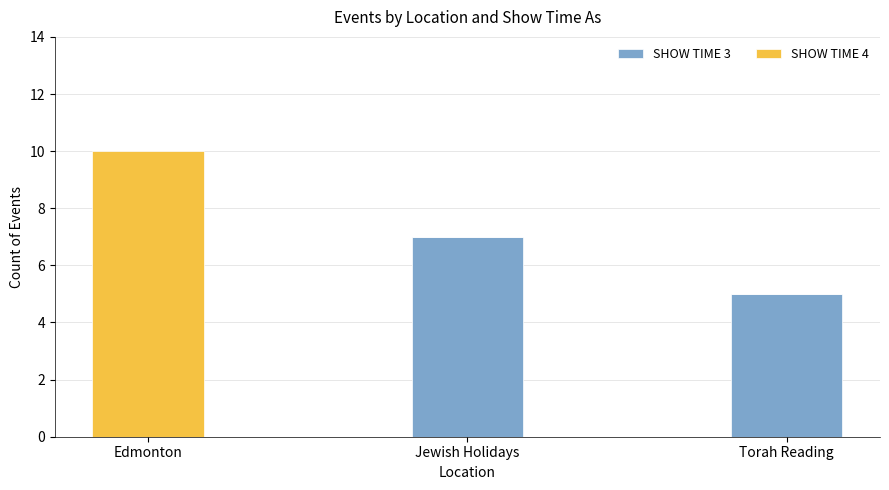

At which category is the sum across all series the highest?

Edmonton